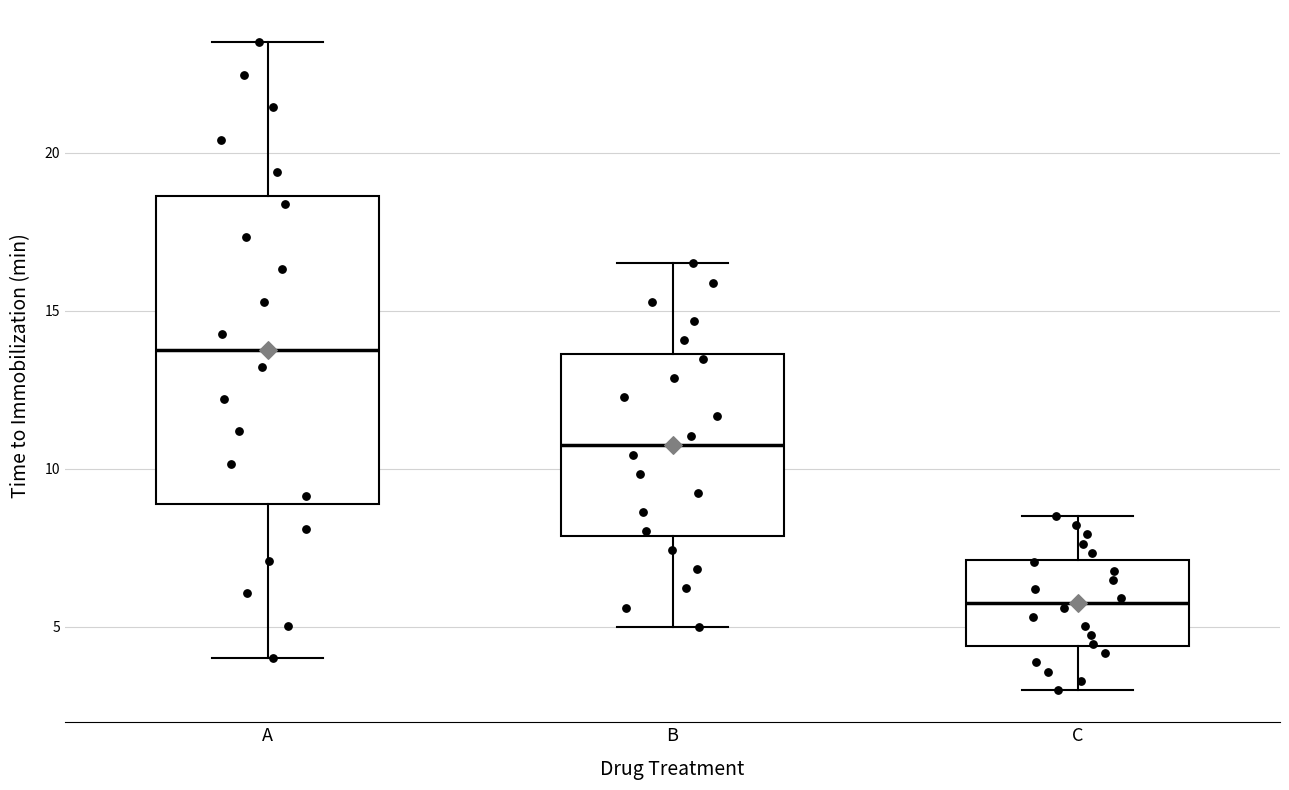

Where is the lower edge of the box for B on the y-axis? The values are not printed on the chart, so give them approximately, as read against the axis.

8.0